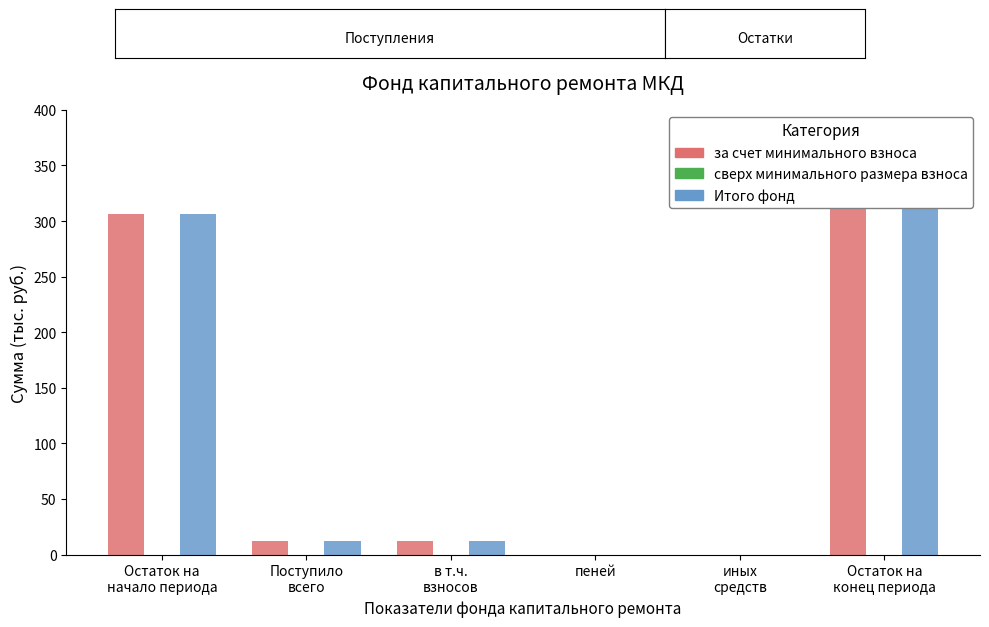

What is the label of the 2nd bar from the left?

Поступило
всего